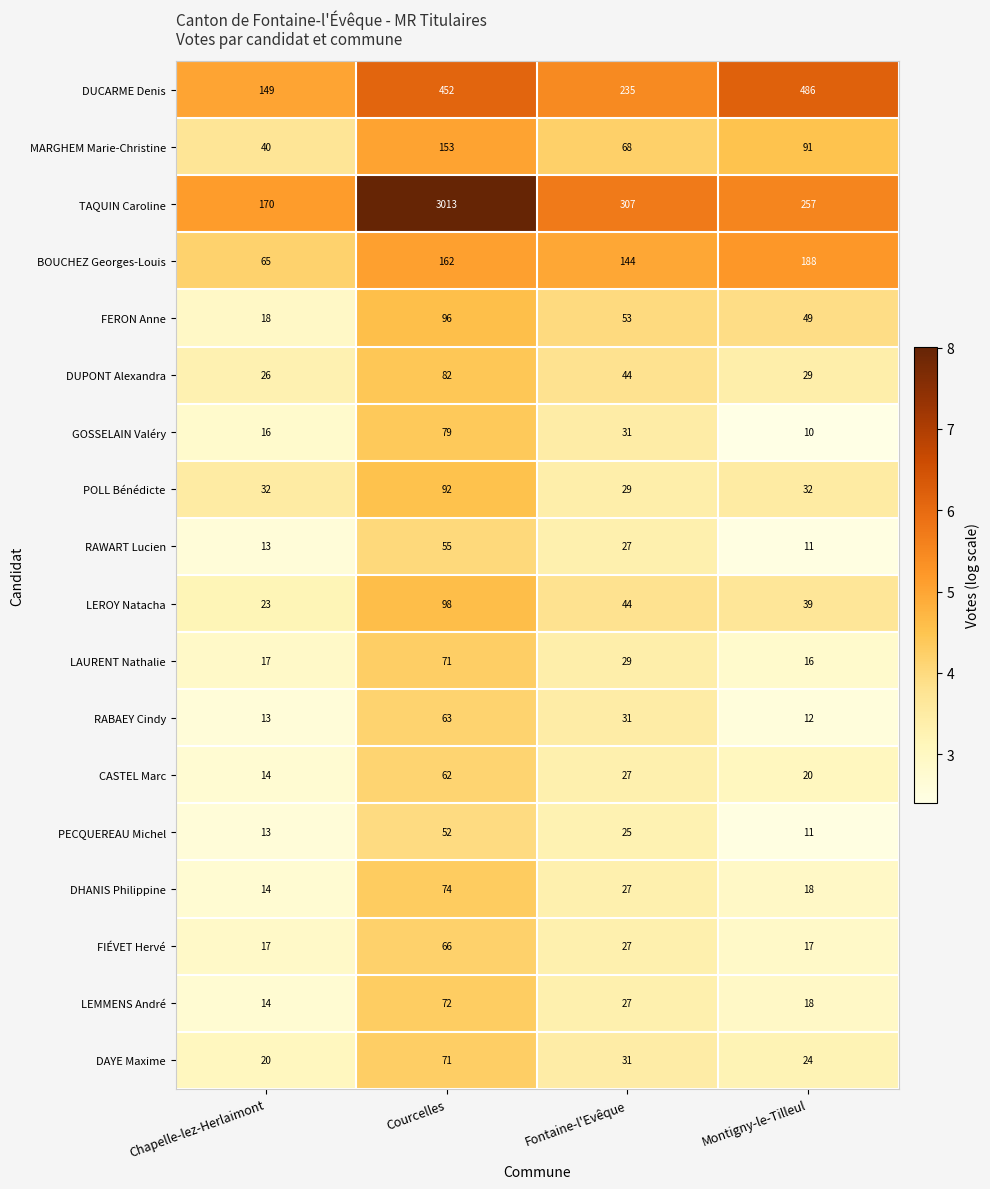

The LEROY Natacha series shows 39 at Montigny-le-Tilleul. True or false?

True